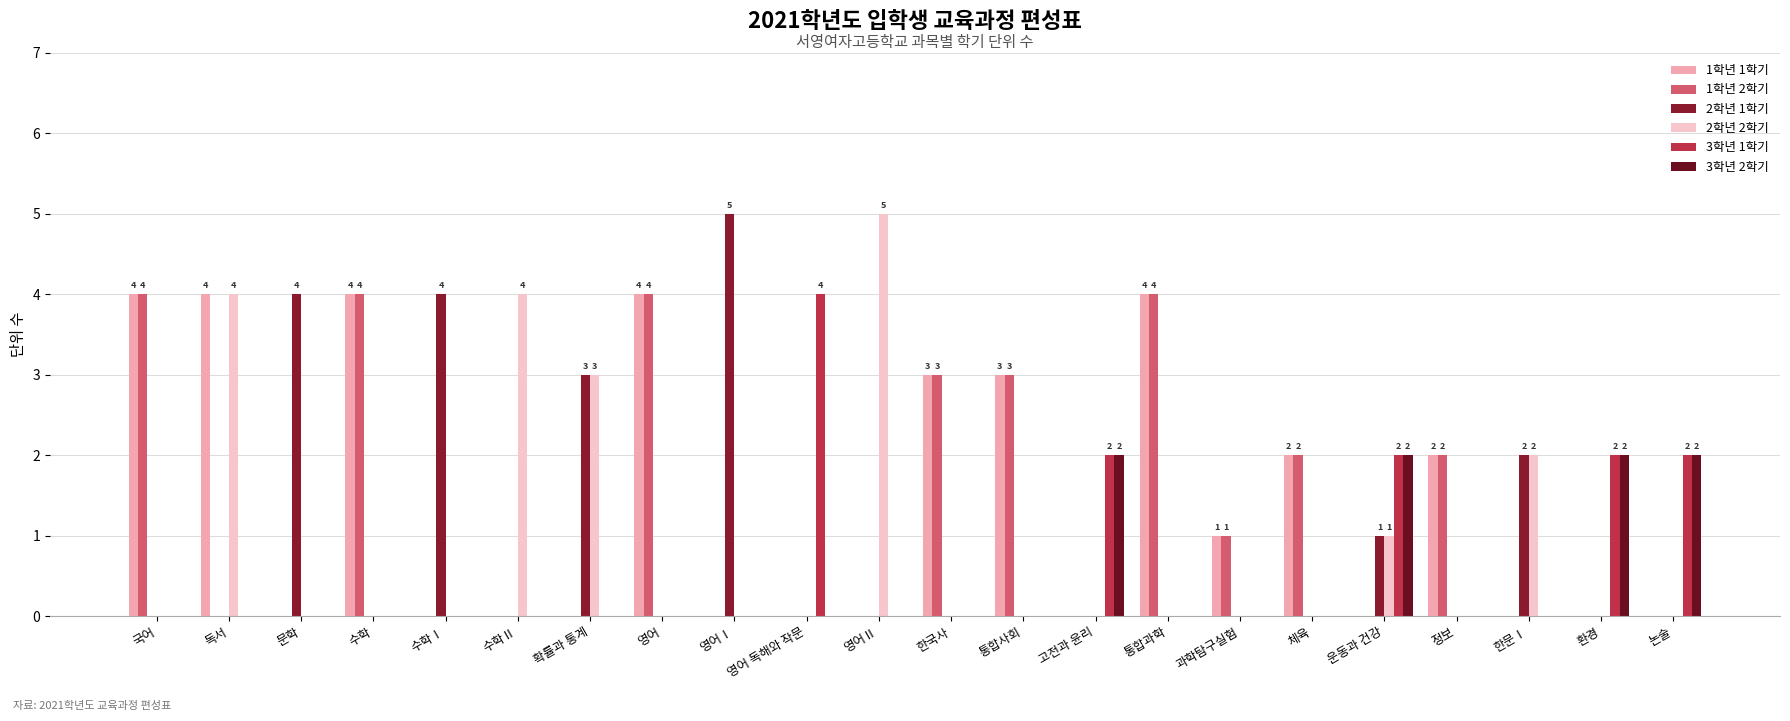

How many distinct data groups are displayed?

6